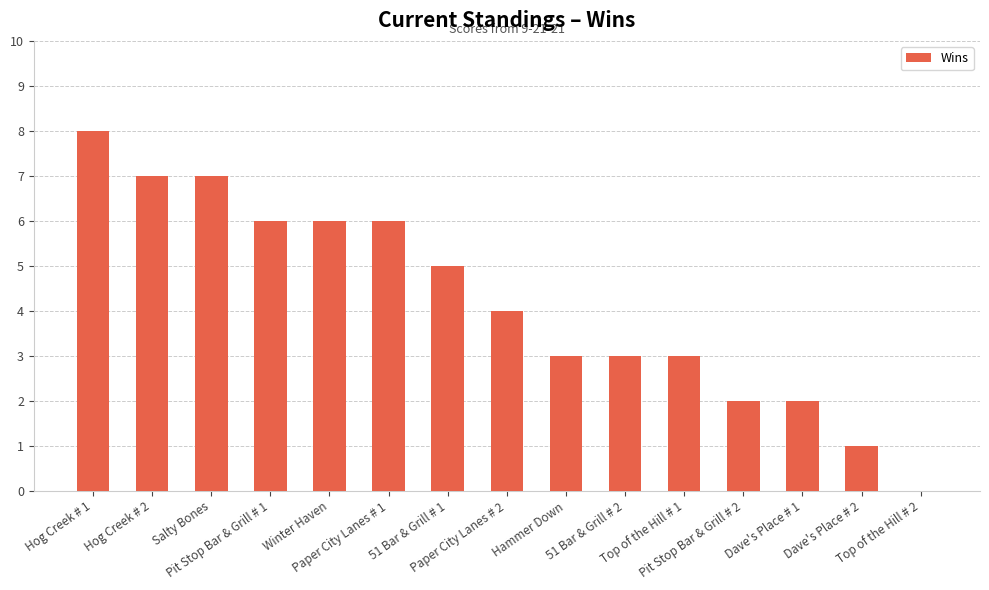

Between Dave's Place # 1 and Winter Haven, which is larger?

Winter Haven